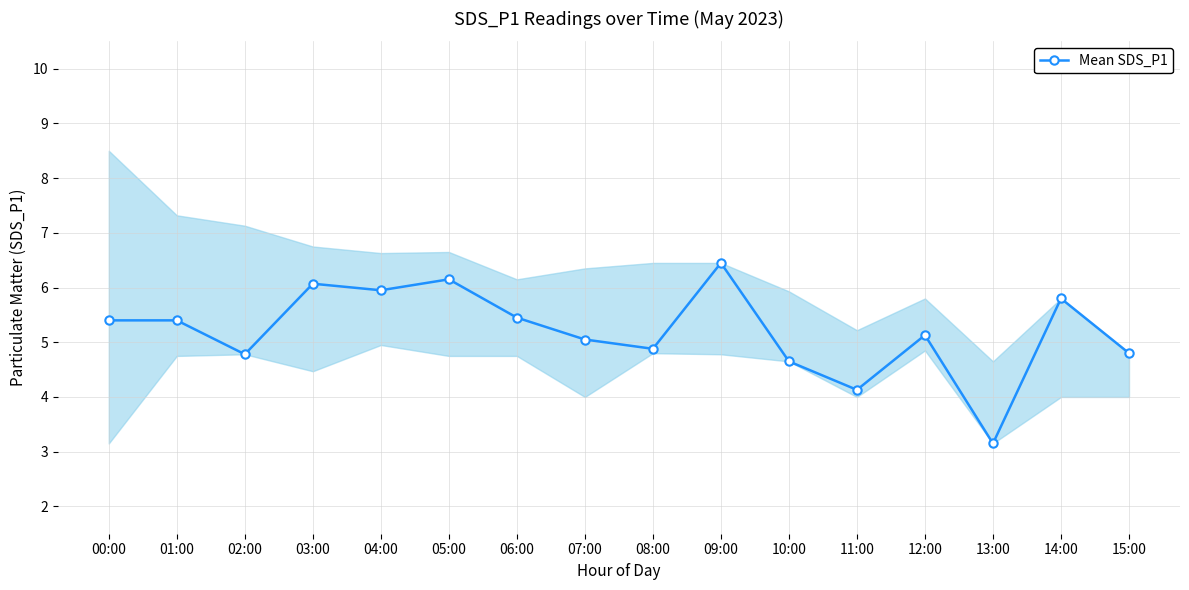

What is the minimum value shown in the chart?

3.1